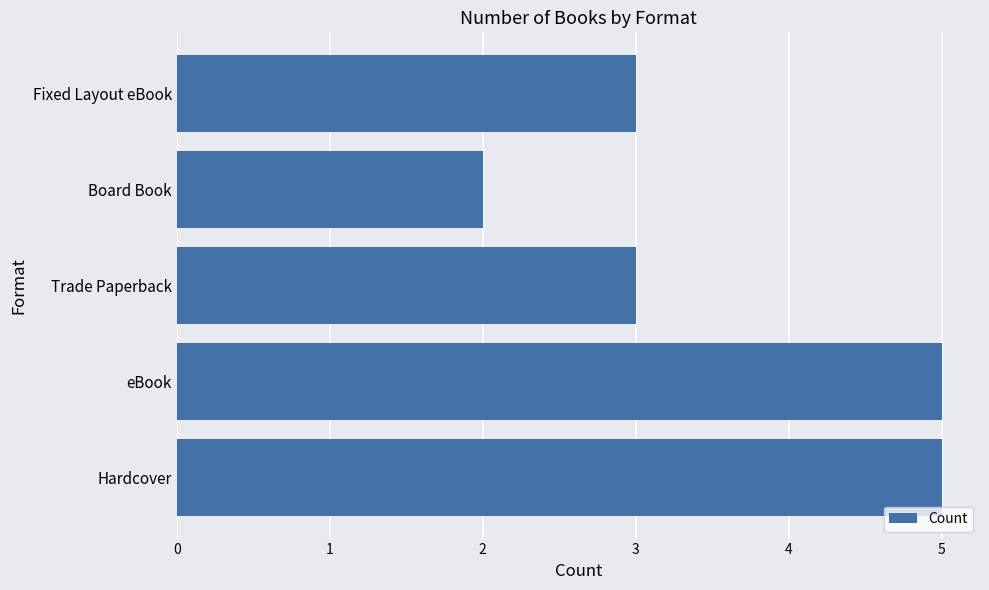

What value does the data have at Hardcover?

5